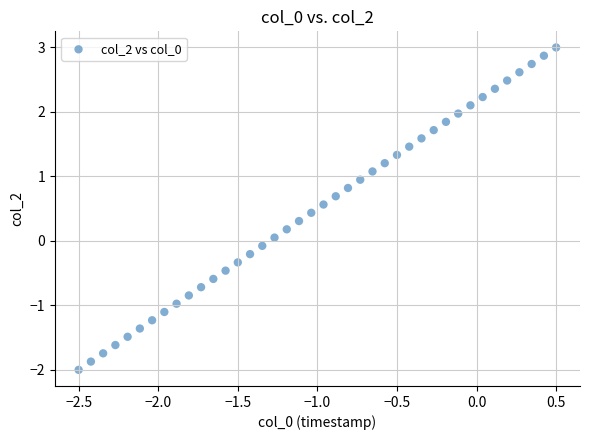

What is the range of X values (max minus min)?

3.0